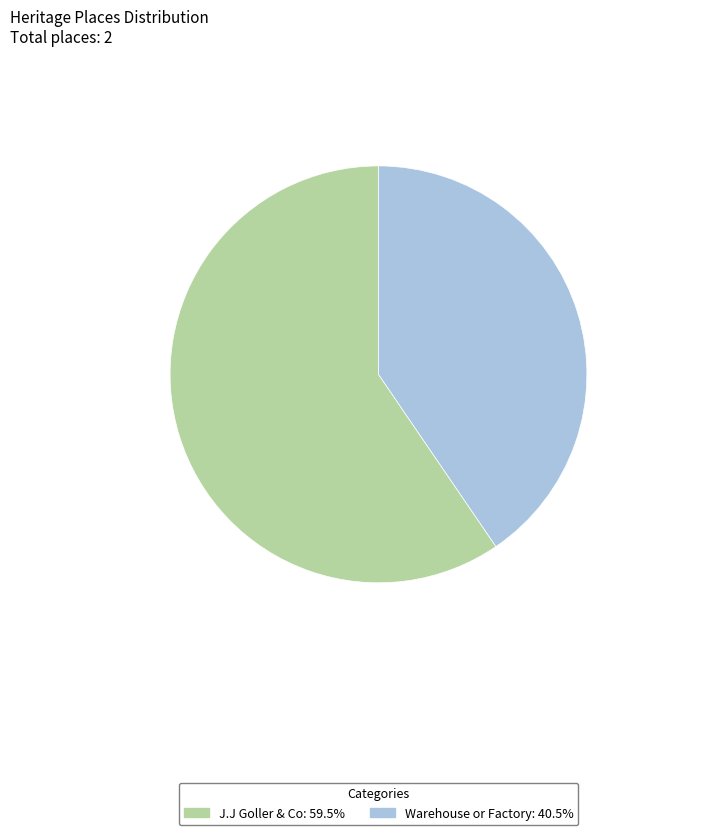

Which slice is the smallest?

Warehouse or Factory